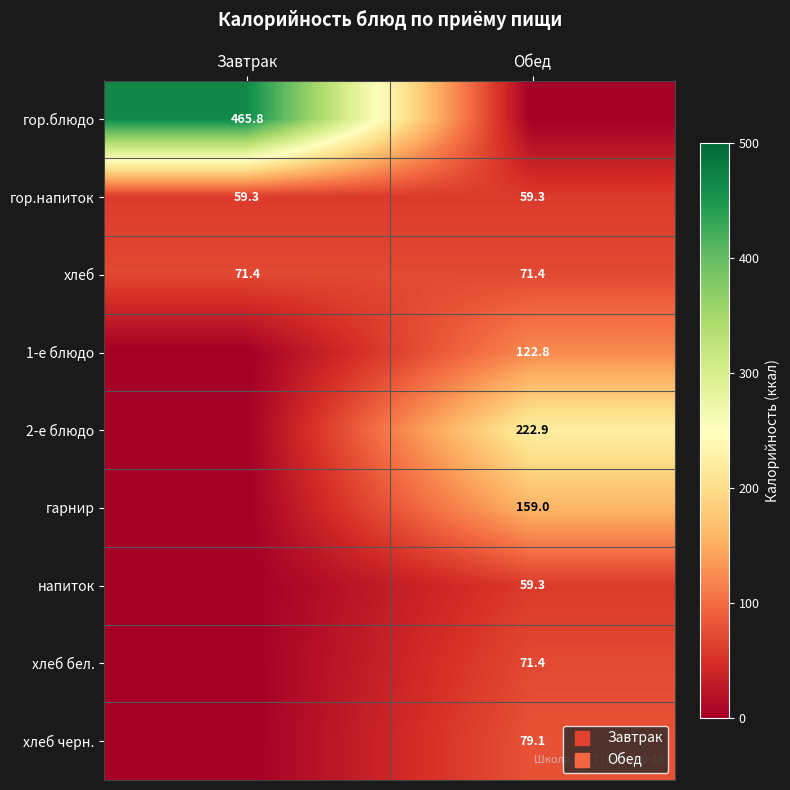

Which has a higher value, Обед or Завтрак?

Завтрак